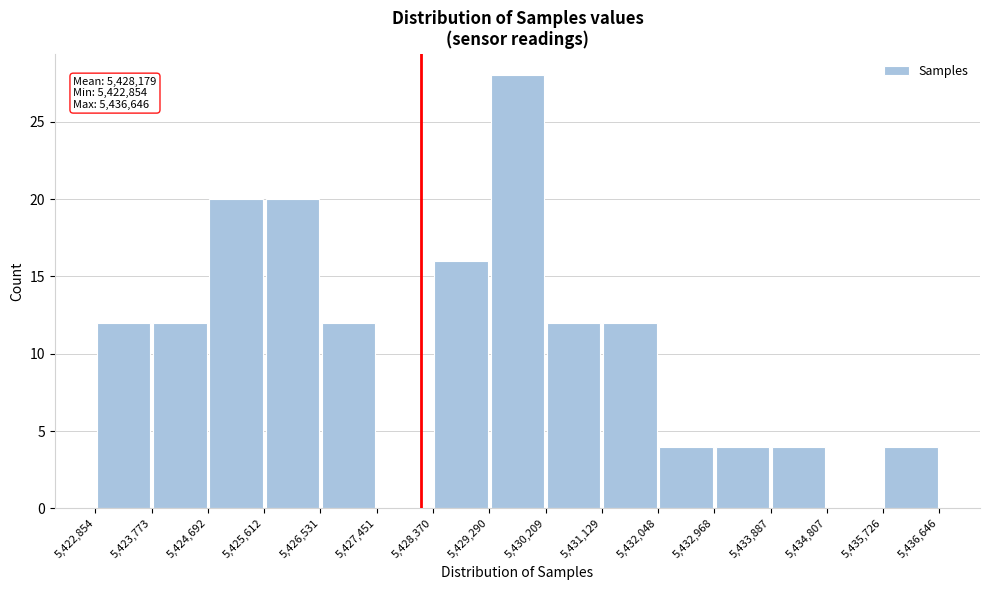

Over which range of the x-axis is the bar tallest?

5,429,290 to 5,430,209